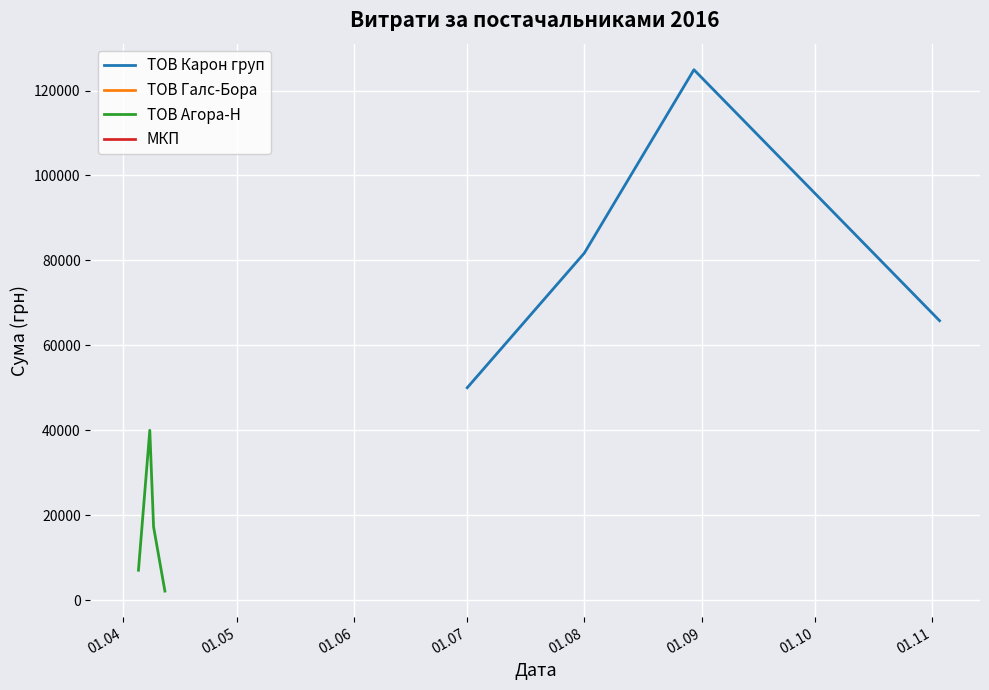

How many values in the ТОВ Агора-Н series are below 17230?

2